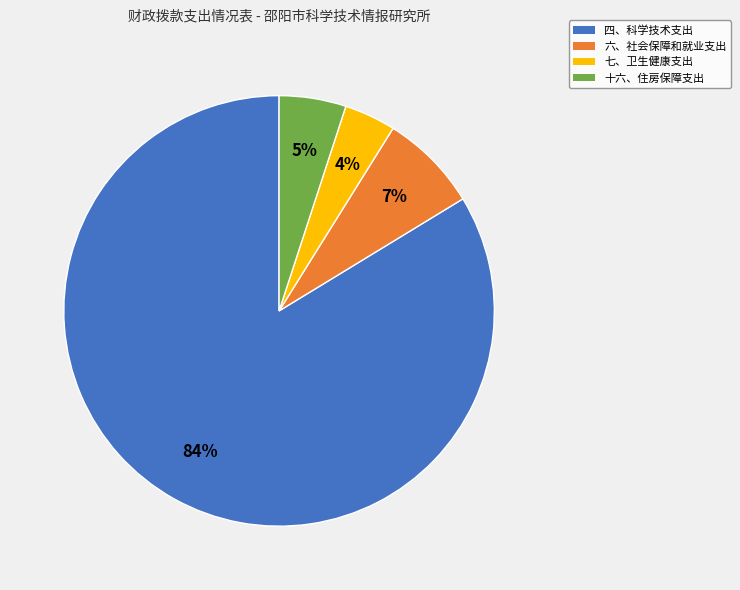

The 六、社会保障和就业支出 slice represents 7% of the pie. True or false?

True